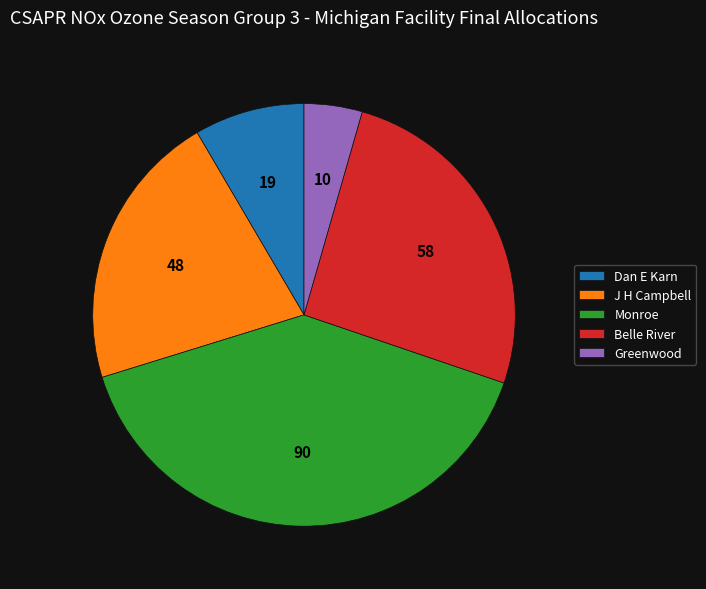

Is the sum of Belle River and J H Campbell greater than half?

No